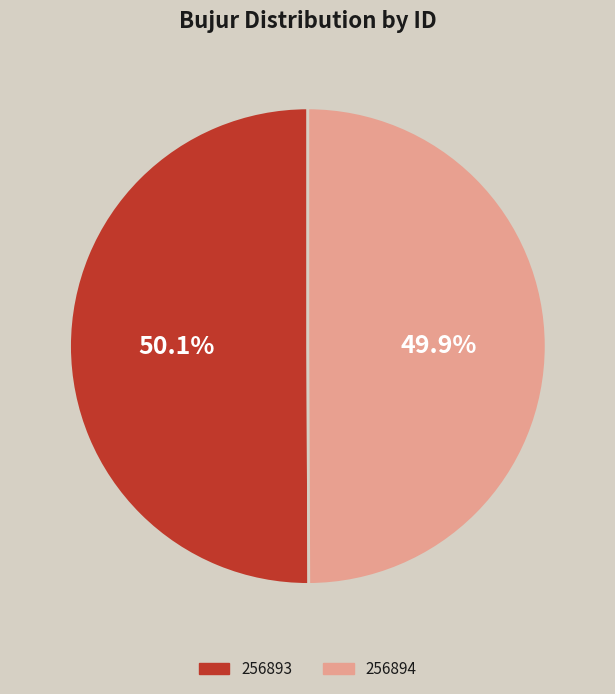

Count the number of slices in the pie.

2